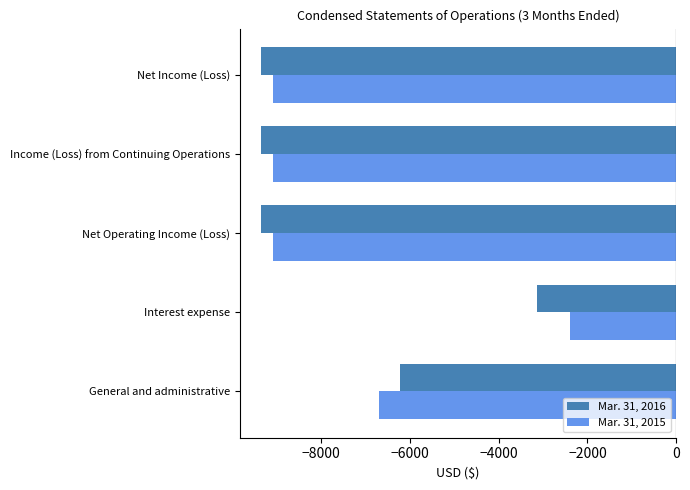

Is it true that Mar. 31, 2015 equals -9085 at Net Operating Income (Loss)?

True